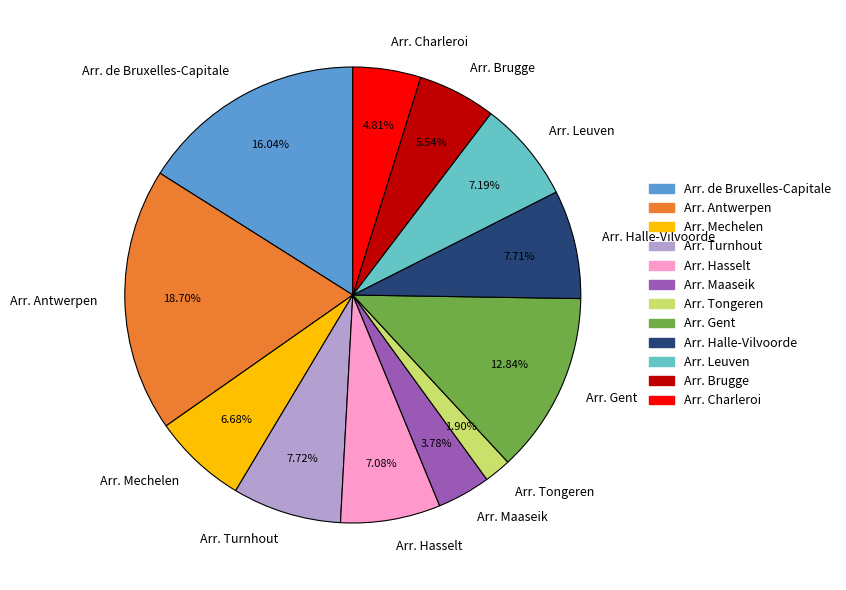

Count the number of slices in the pie.

12